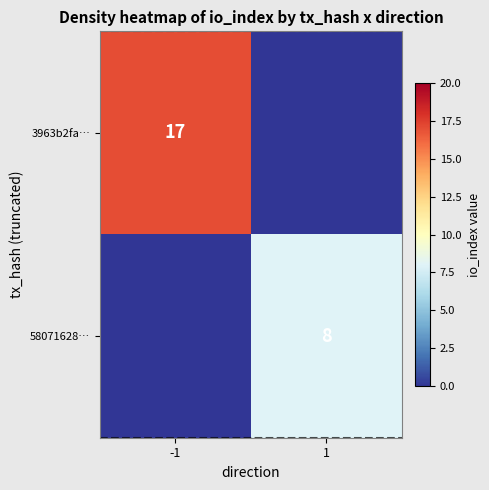

The 58071628… series shows 12 at 1. True or false?

False